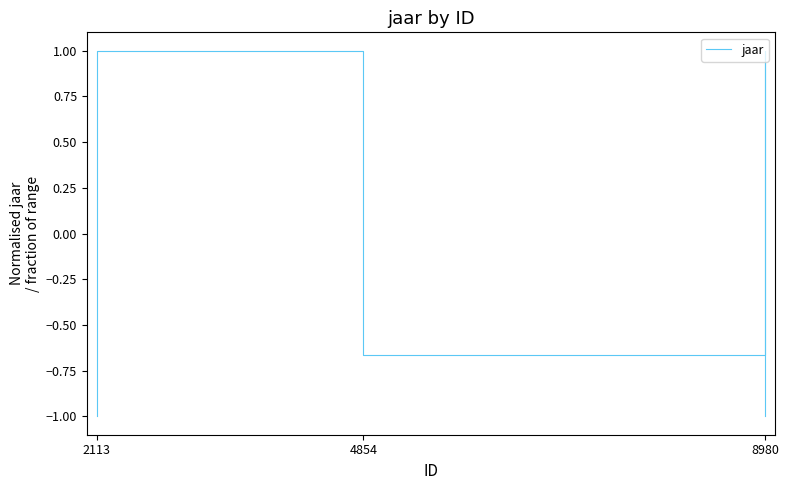

What is the approximate value at 2113?

-1.0